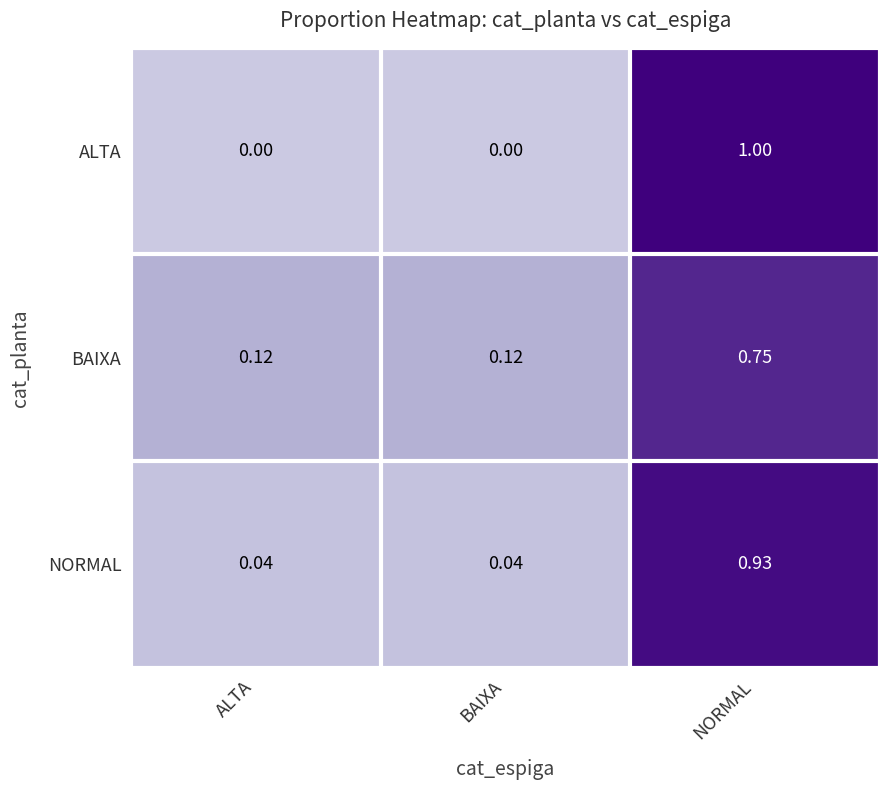

What is the maximum value shown in the chart?

1.0